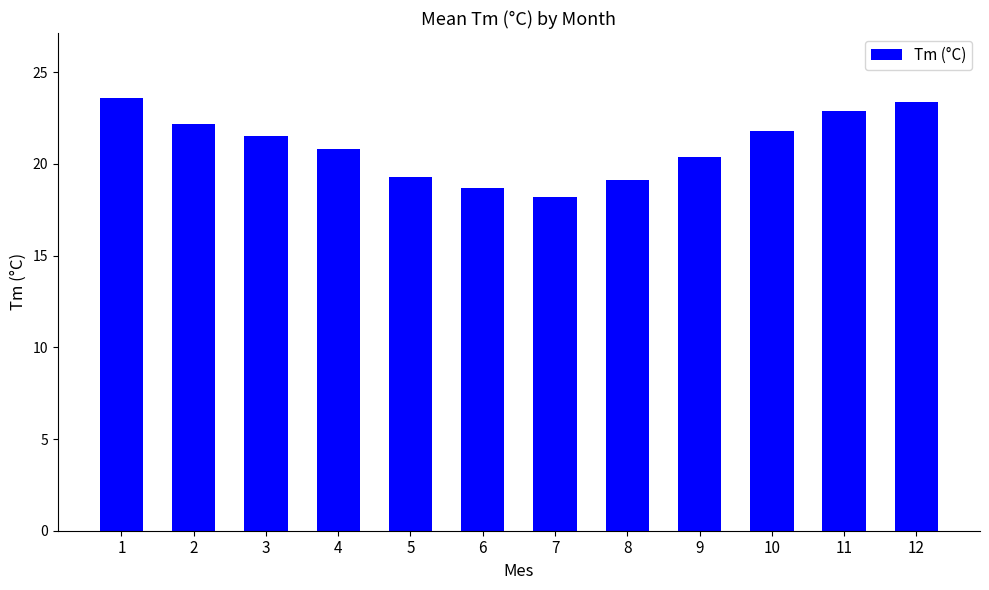

What is the value of the 7th bar from the left?

18.2